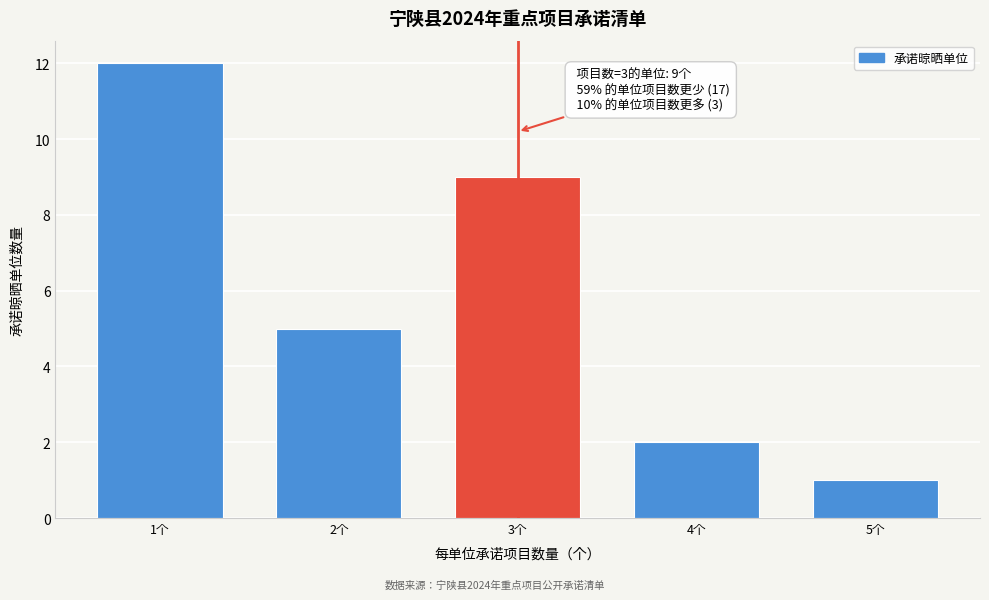

Reading left to right, extract all data points from this chart.

1个=12	2个=5	3个=9	4个=2	5个=1